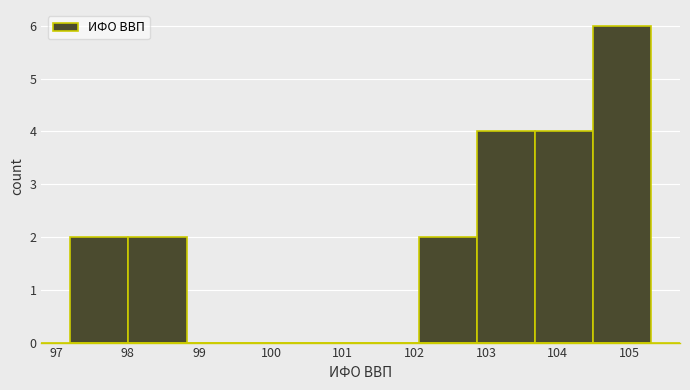

Reading left to right, list every bar in this chart as the range it spans on the x-axis followed by its height. Neither the bar edges nor the heights are printed on the chart, so give them approximately, as read against the axes.

97.20 to 98.01: 2
98.01 to 98.82: 2
98.82 to 99.63: 0
99.63 to 100.44: 0
100.44 to 101.25: 0
101.25 to 102.06: 0
102.06 to 102.87: 2
102.87 to 103.68: 4
103.68 to 104.49: 4
104.49 to 105.30: 6